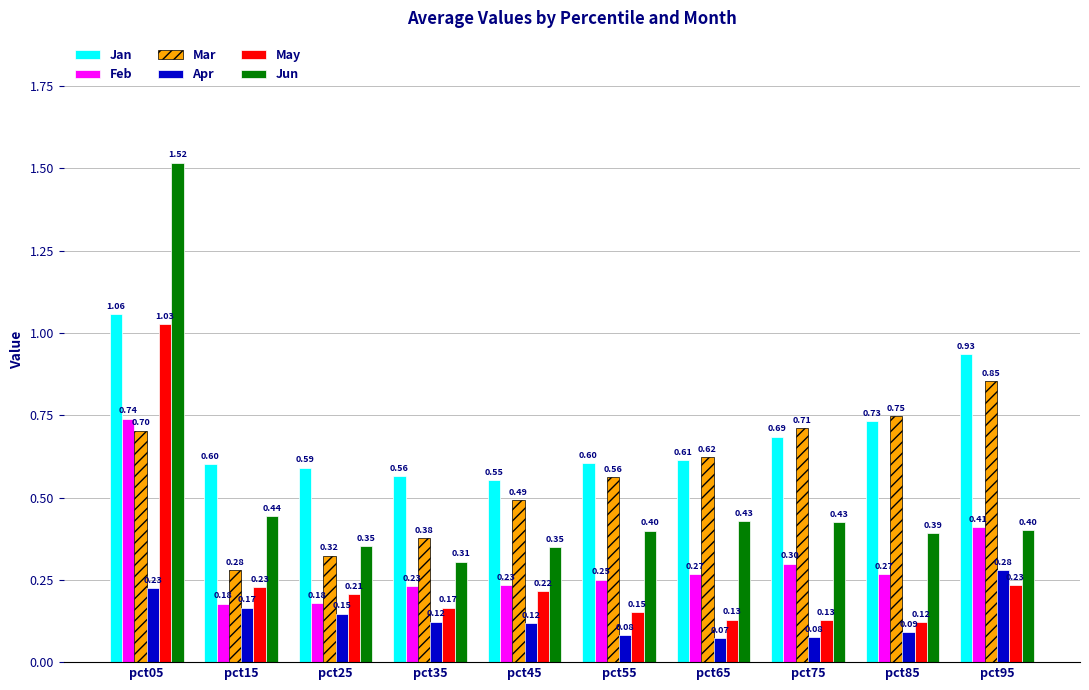

What is the sum of all Jan values?

6.9